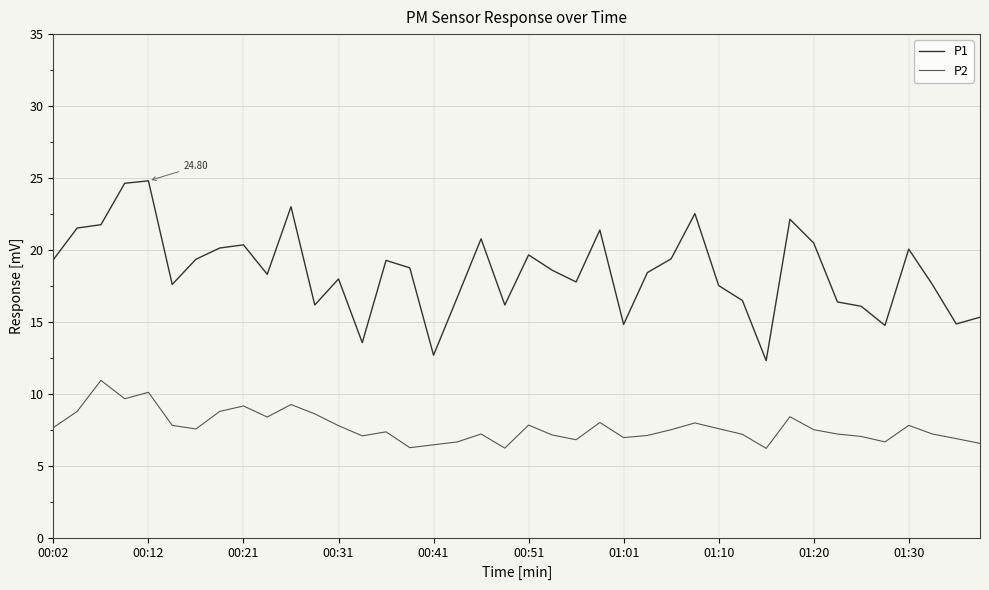

In P2, how many points are higher than both neighbors (excluding endpoints)?

11